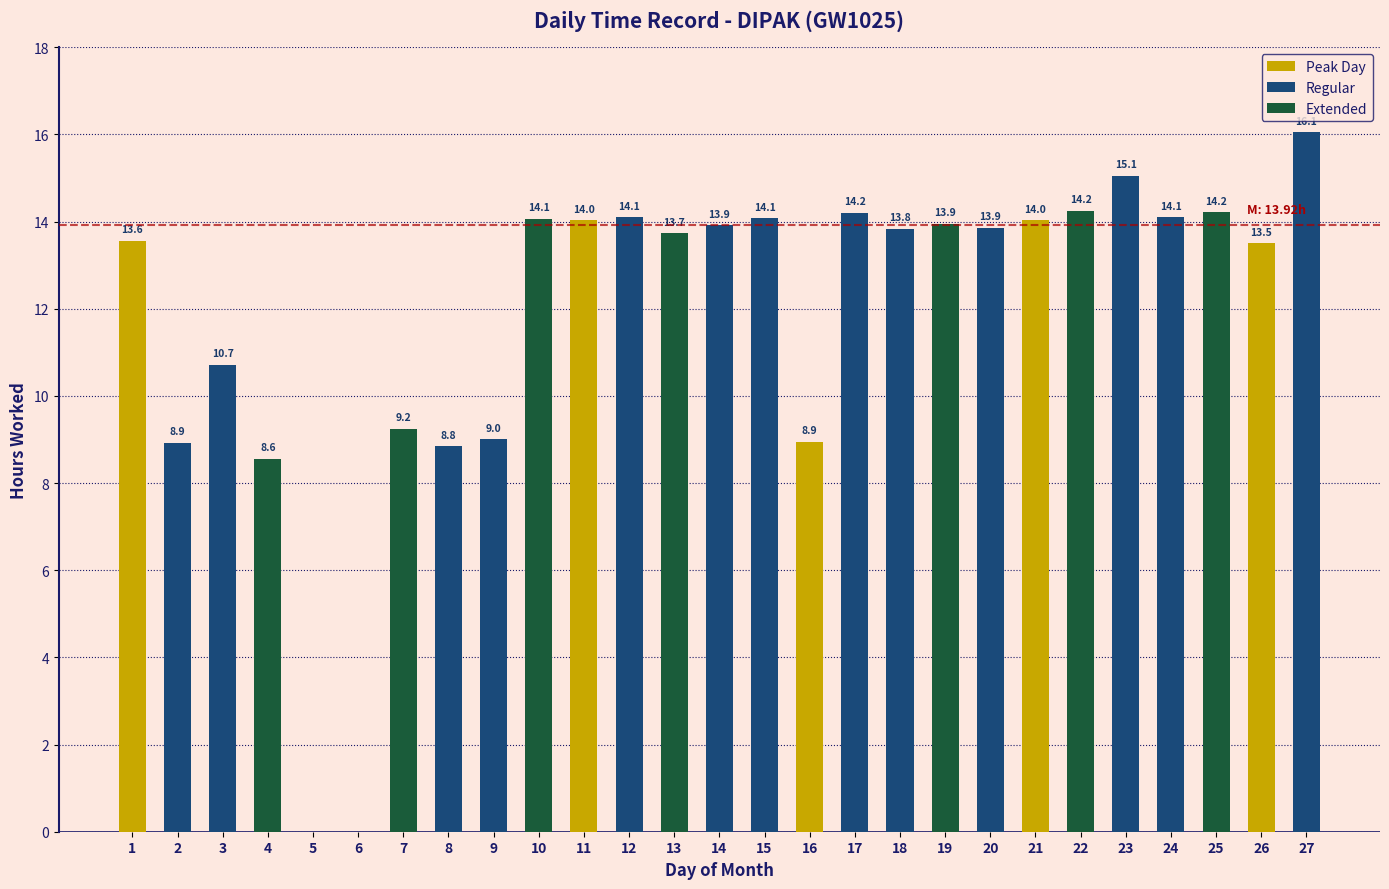

What is the sum of the values at 19 and 8?

22.8